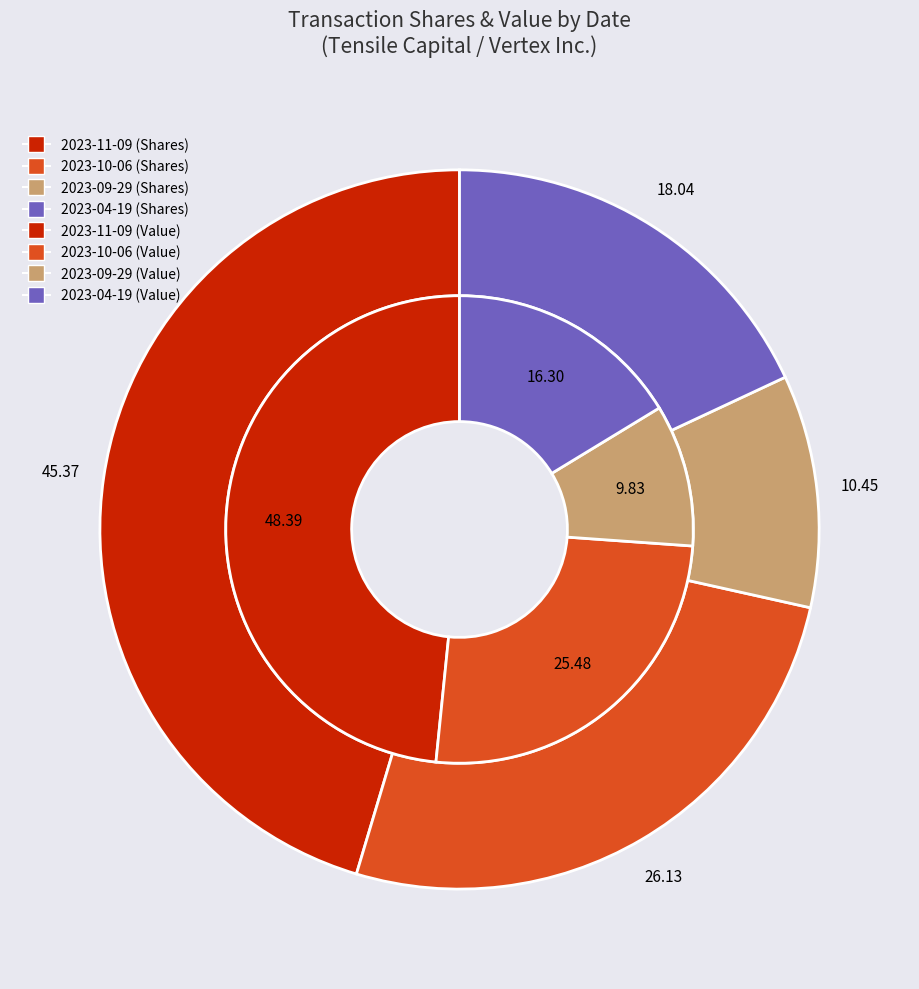

To the nearest percent, what is the difference between the largest and smallest slice percentages?

39%